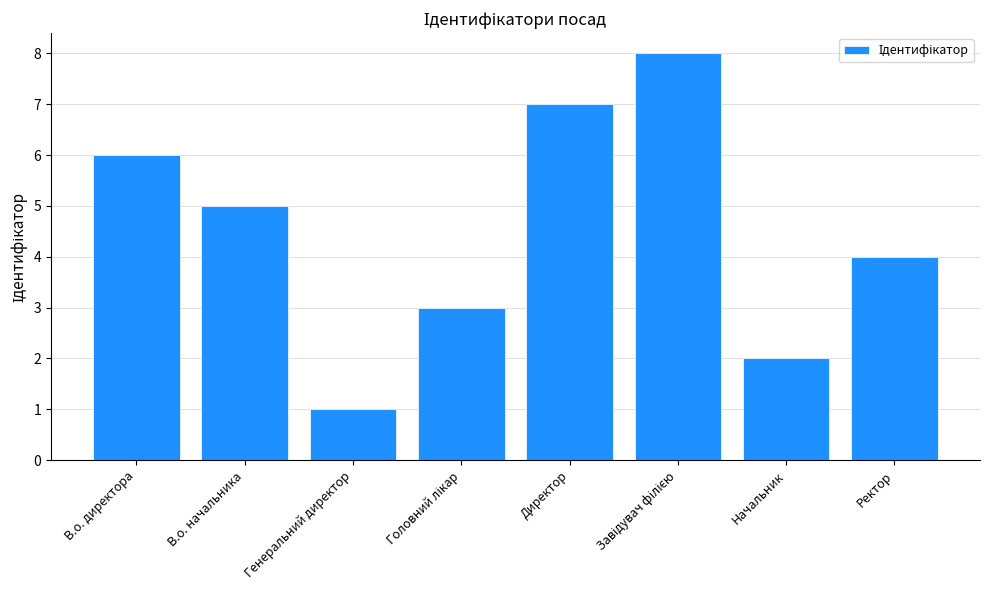

How many bars are there in total?

8